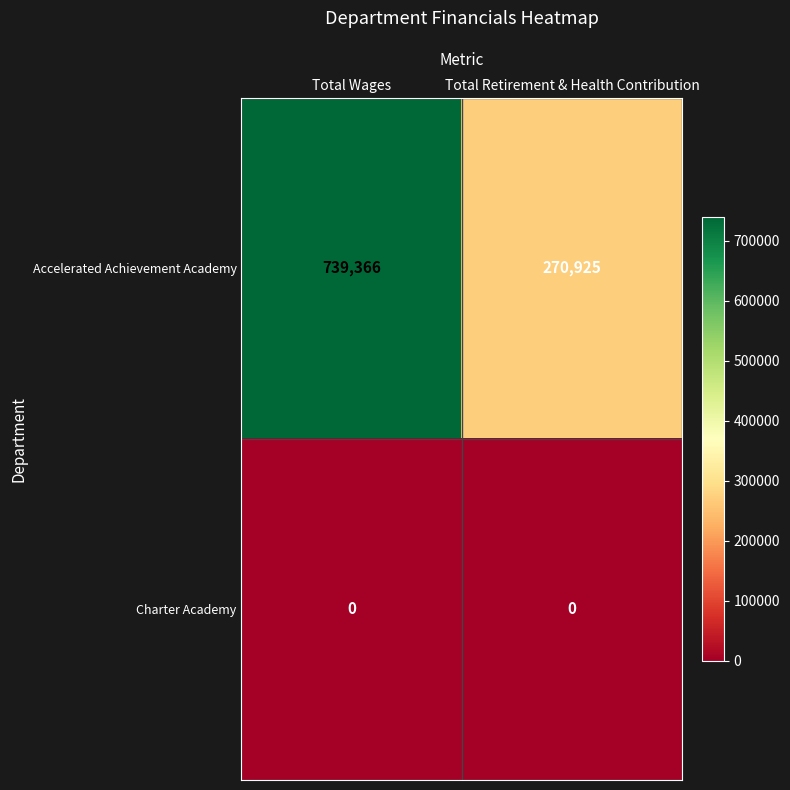

Which series has the widest spread of values?

Accelerated Achievement Academy